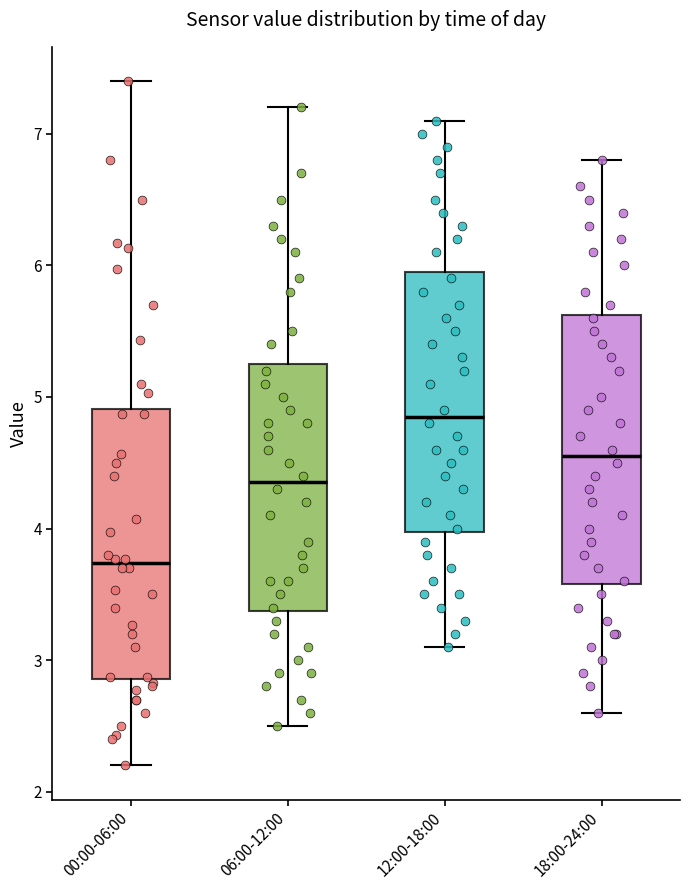

Where is the upper edge of the box for 06:00-12:00 on the y-axis? The values are not printed on the chart, so give them approximately, as read against the axis.

5.3